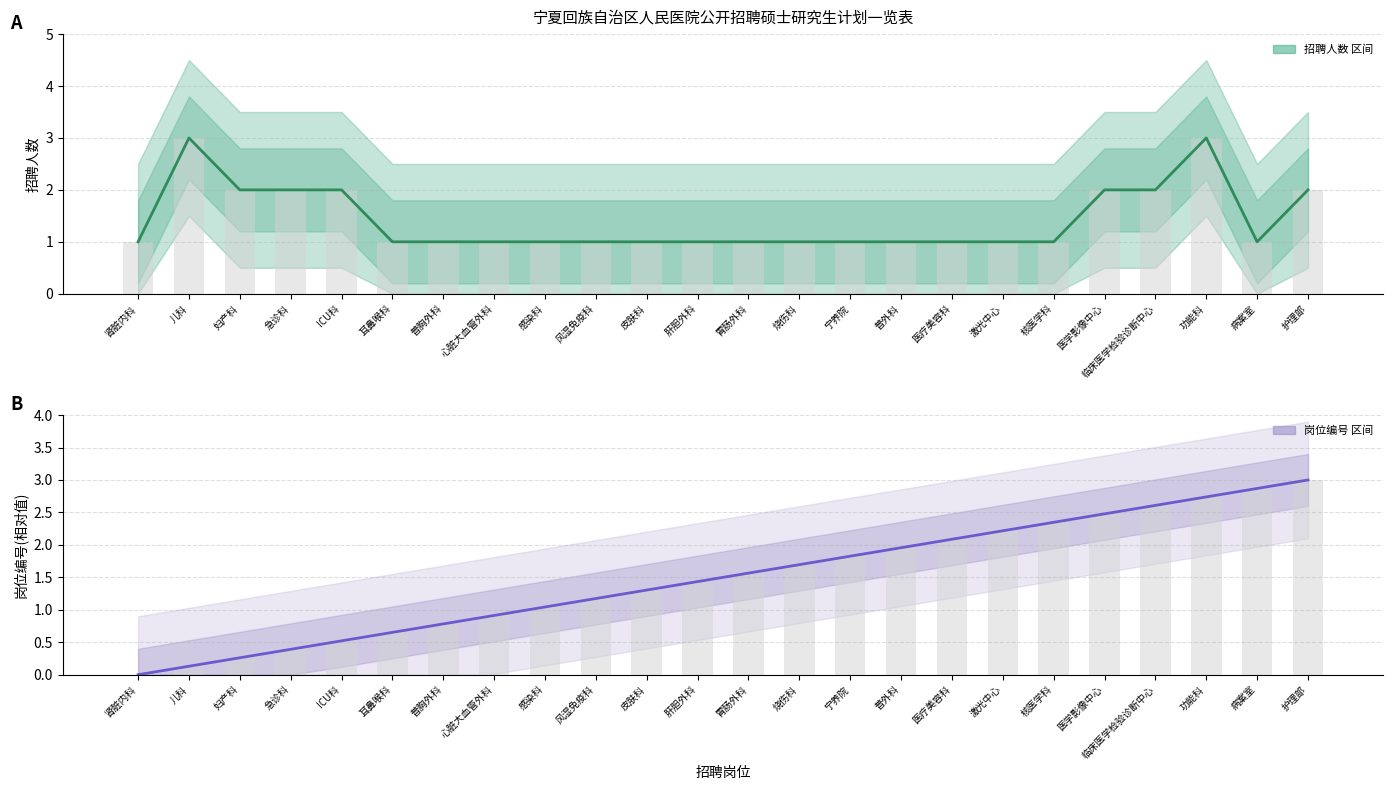

Does the chart contain stacked bars?

No